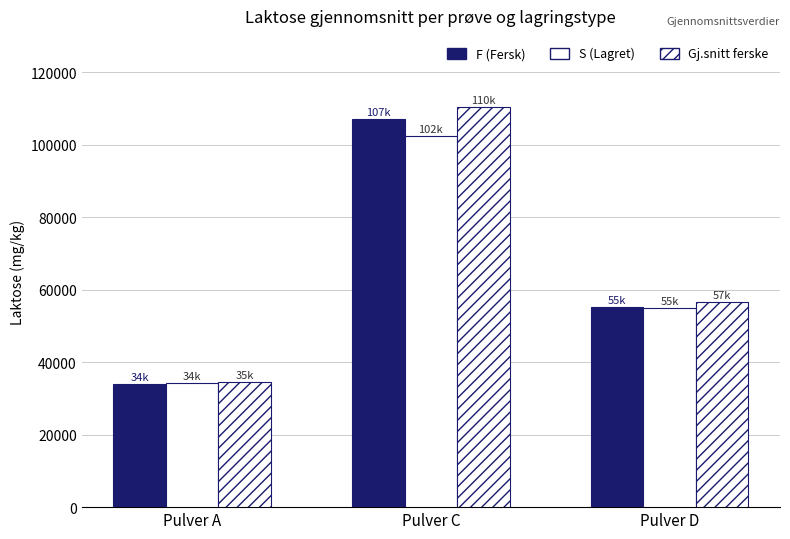

The value of S (Lagret) at Pulver C is 102377.1. True or false?

True